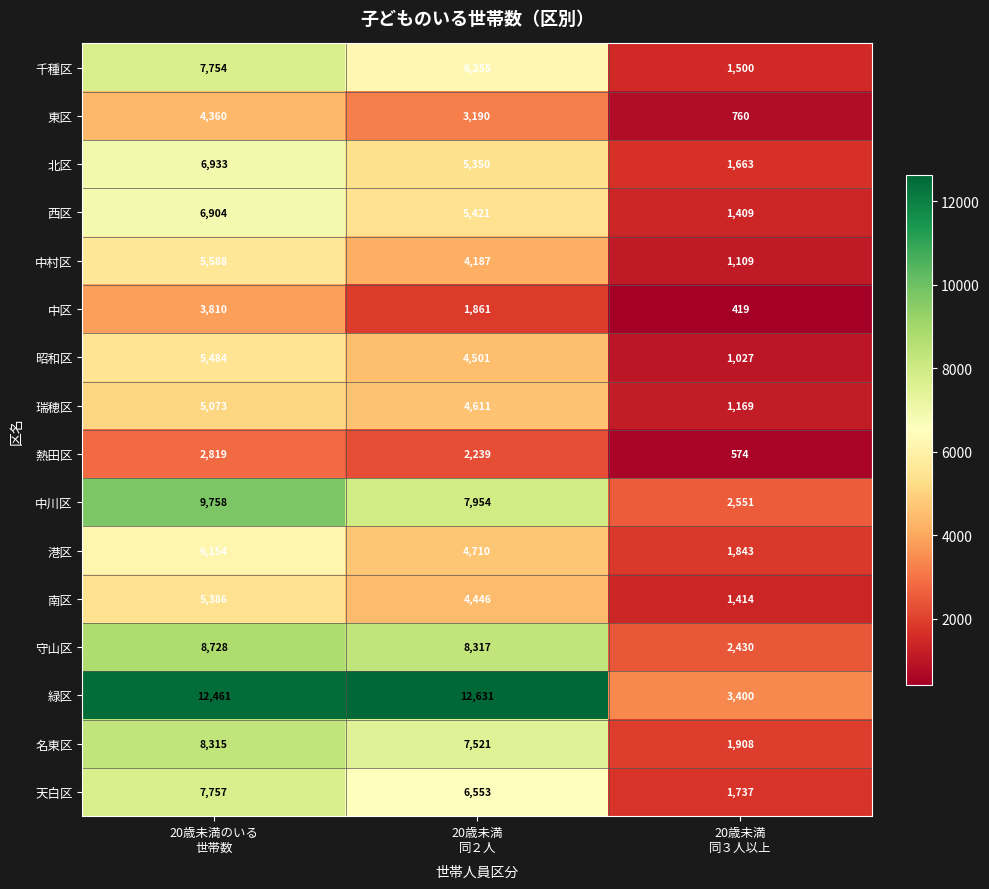

Which series has the largest range (max minus min)?

緑区